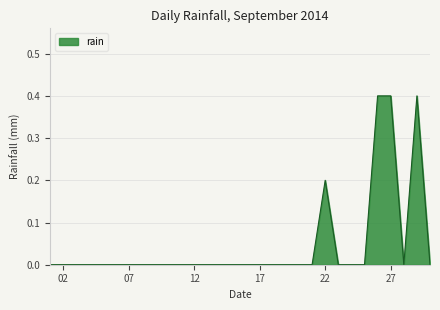

What is the difference between the maximum and minimum values?

0.4